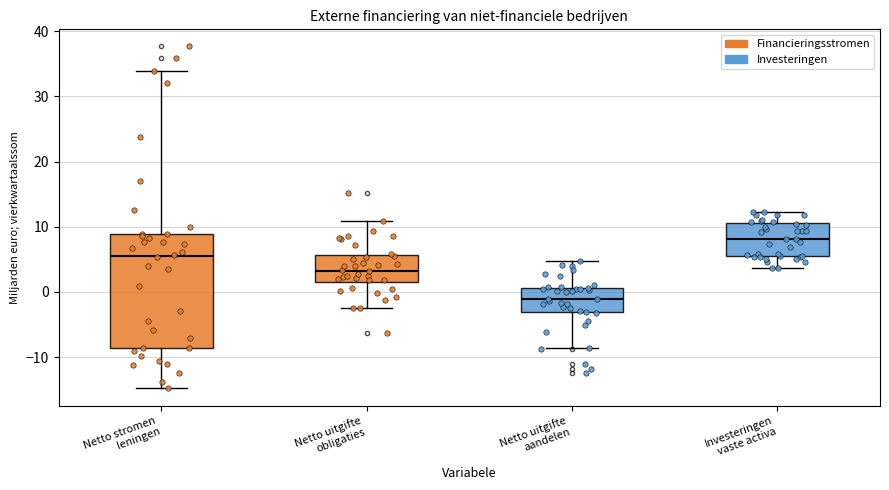

Which box has the highest median line?

Investeringen vaste activa